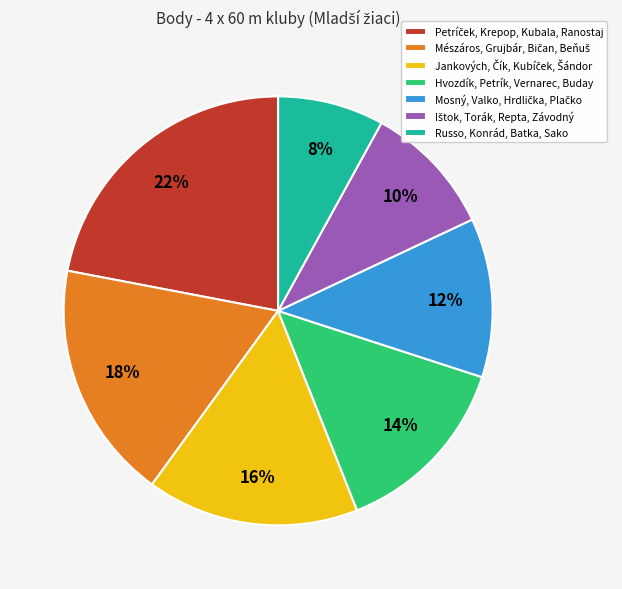

What percentage is the Hvozdík, Petrík, Vernarec, Buday slice, to the nearest percent?

14%